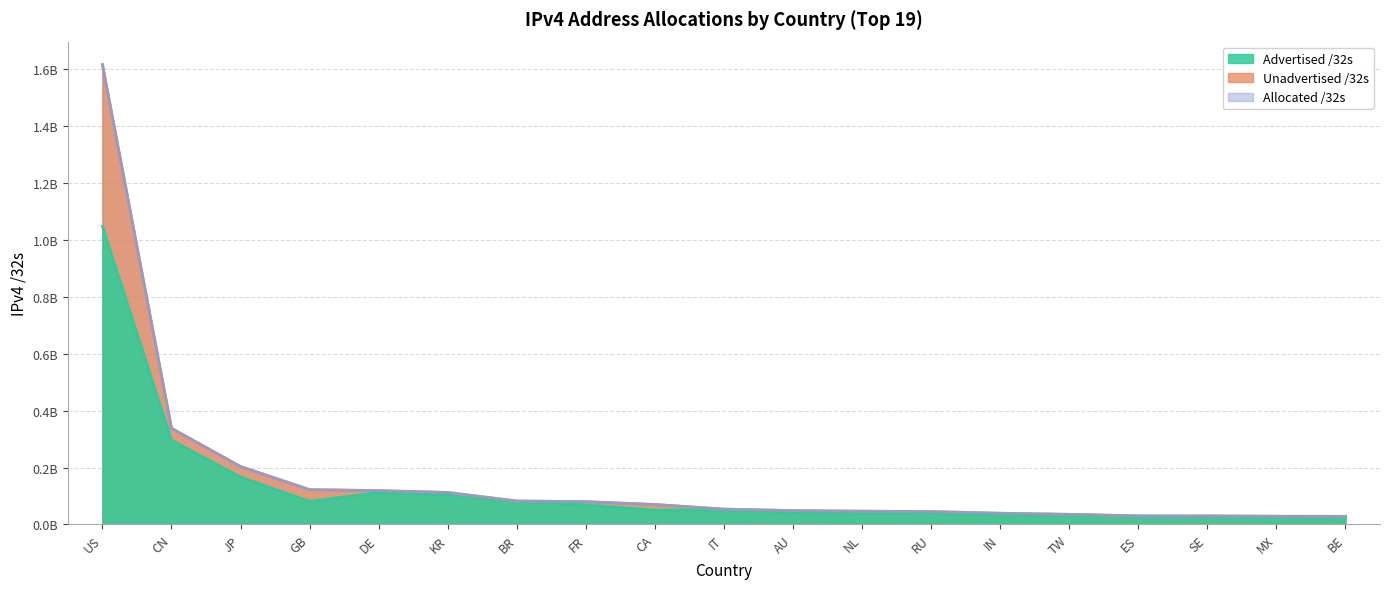

How many lines are shown in the chart?

3